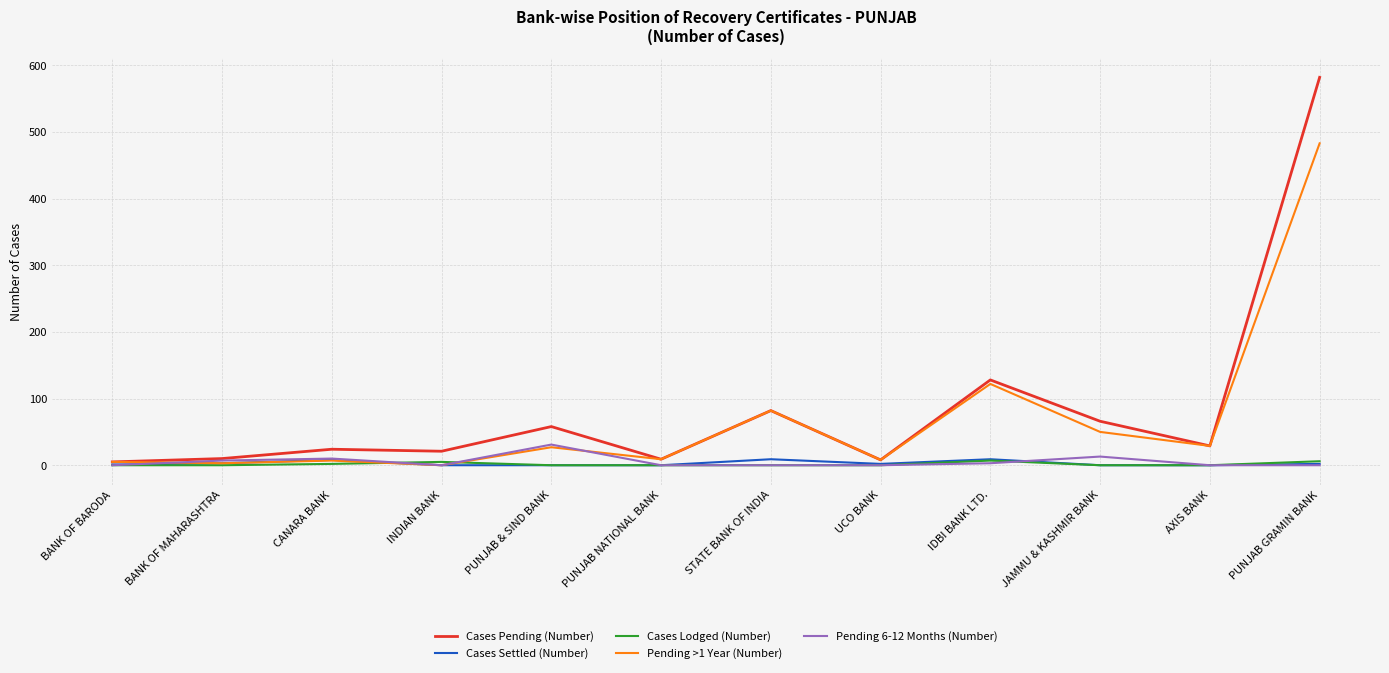

The value of Pending >1 Year (Number) at STATE BANK OF INDIA is 82. True or false?

True